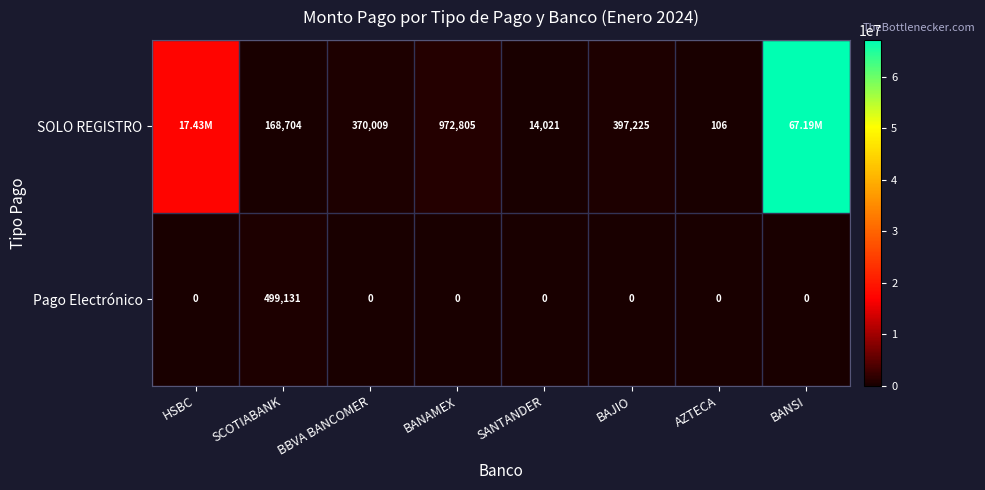

Is the value of SOLO REGISTRO at BANAMEX greater than the value of Pago Electrónico at BANSI?

Yes